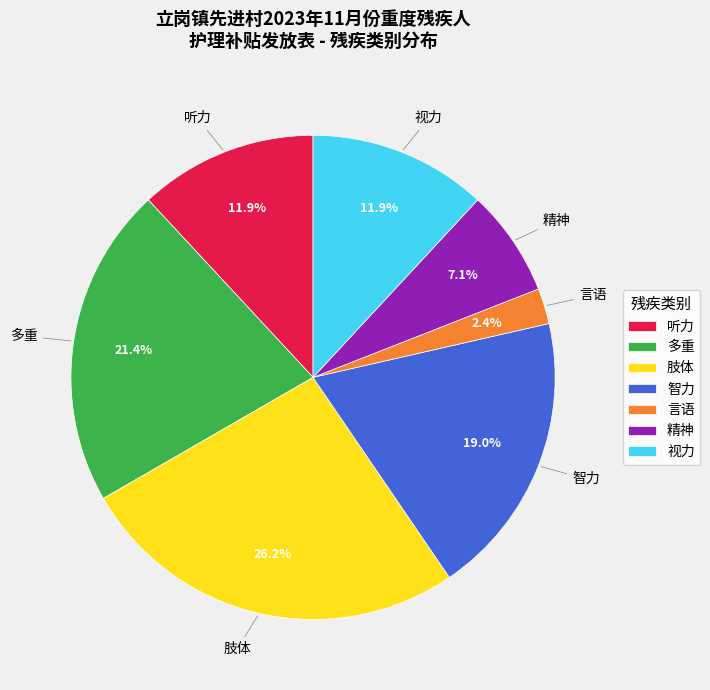

Does 智力 account for over 50% of the chart?

No